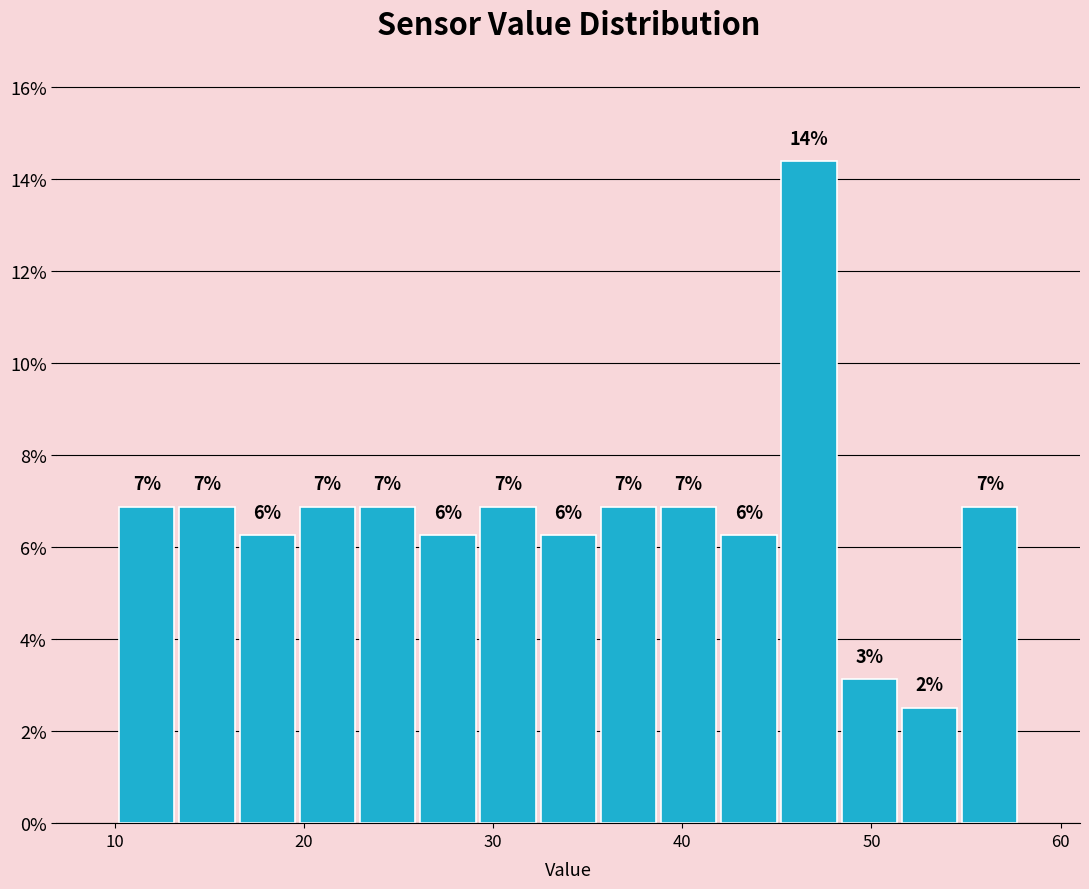

Around what value on the x-axis is the tallest bar? Give the approximate position of its centre, as read against the axis.

47